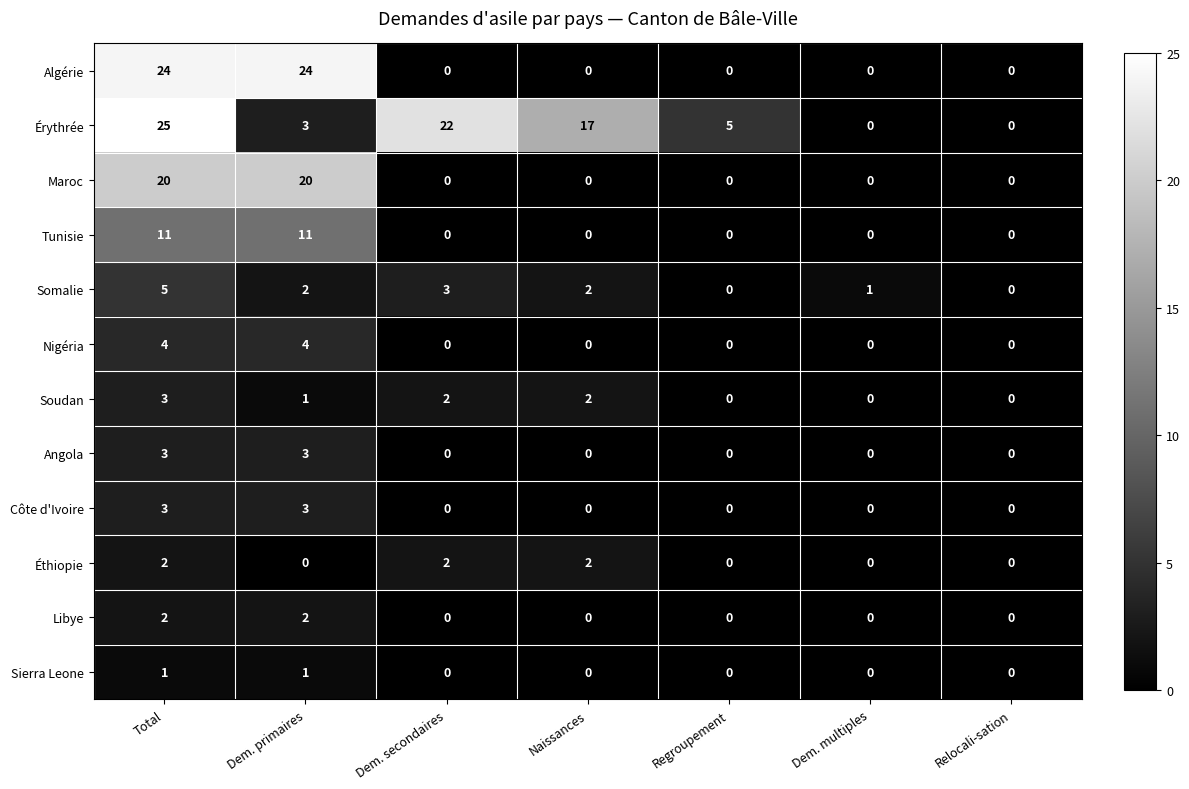

Is it true that Maroc equals 12 at Dem. multiples?

False